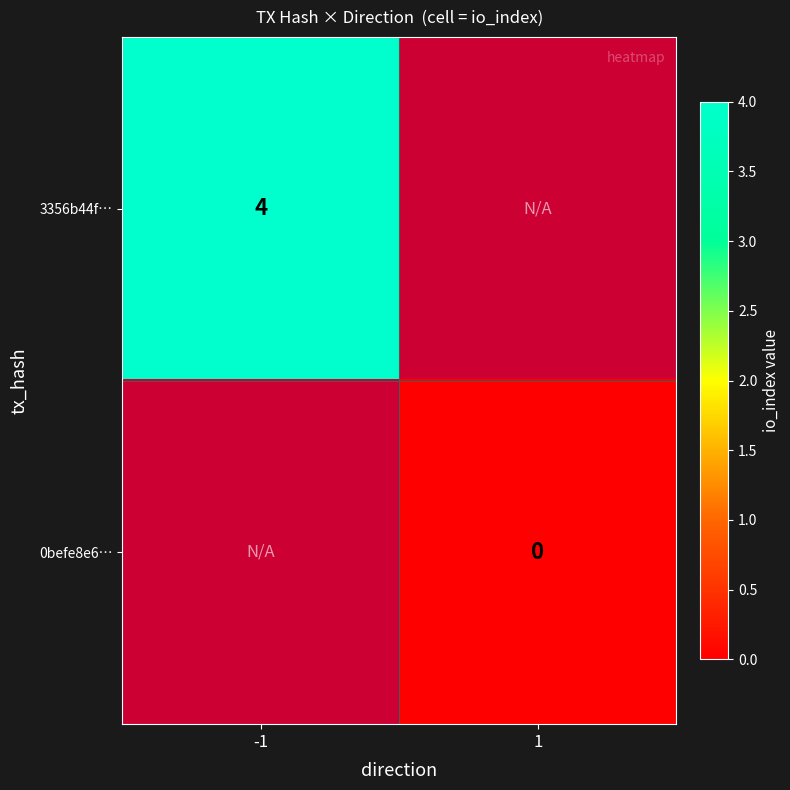

Is the value of 3356b44f… at 1 greater than the value of 0befe8e6… at 1?

No